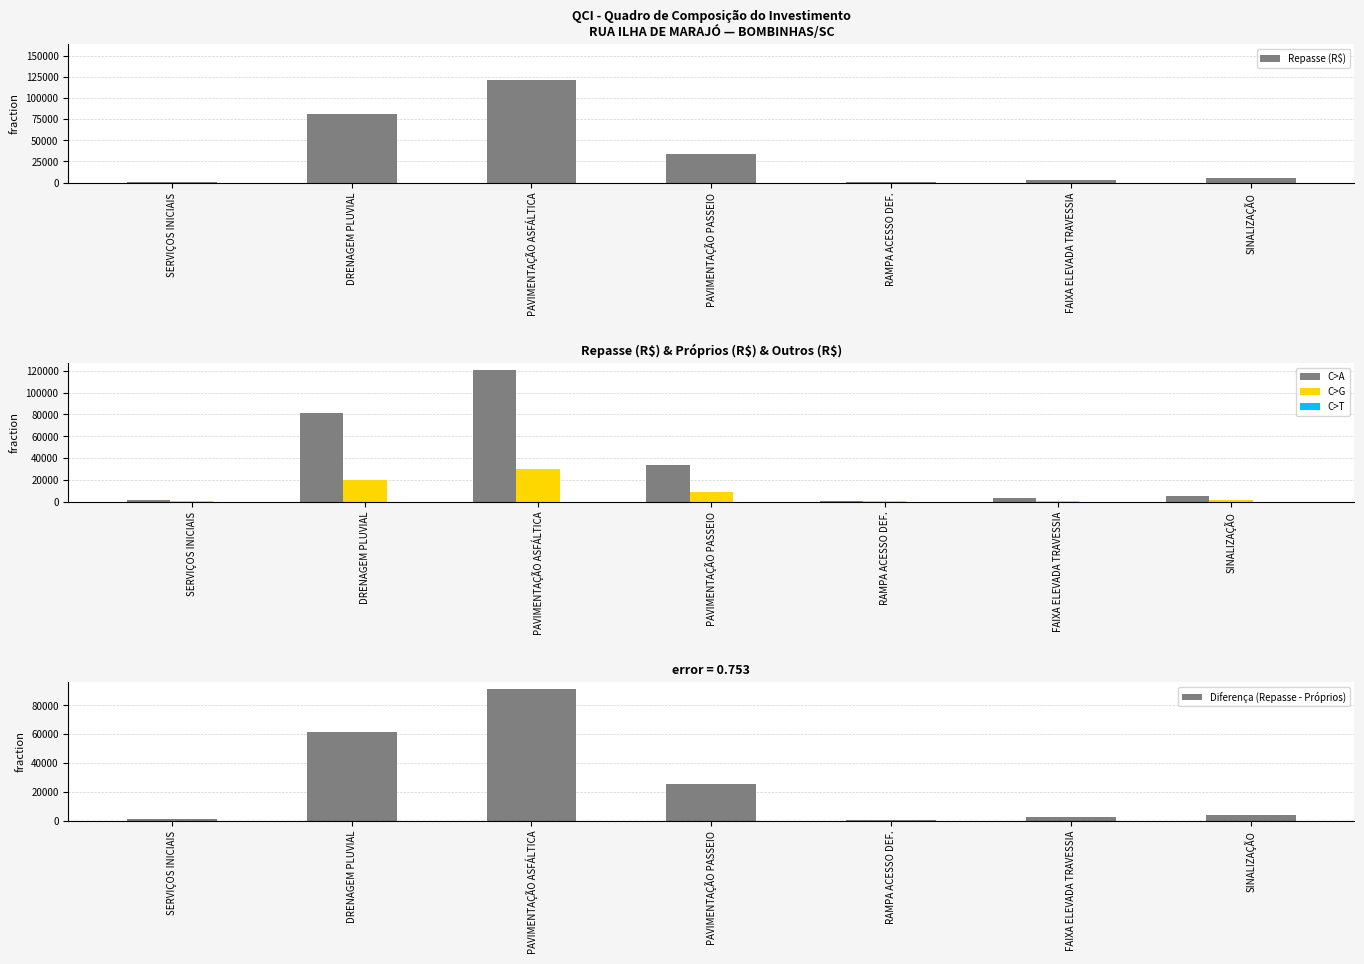

What is the average value of the Repasse (R$) series?

35121.4